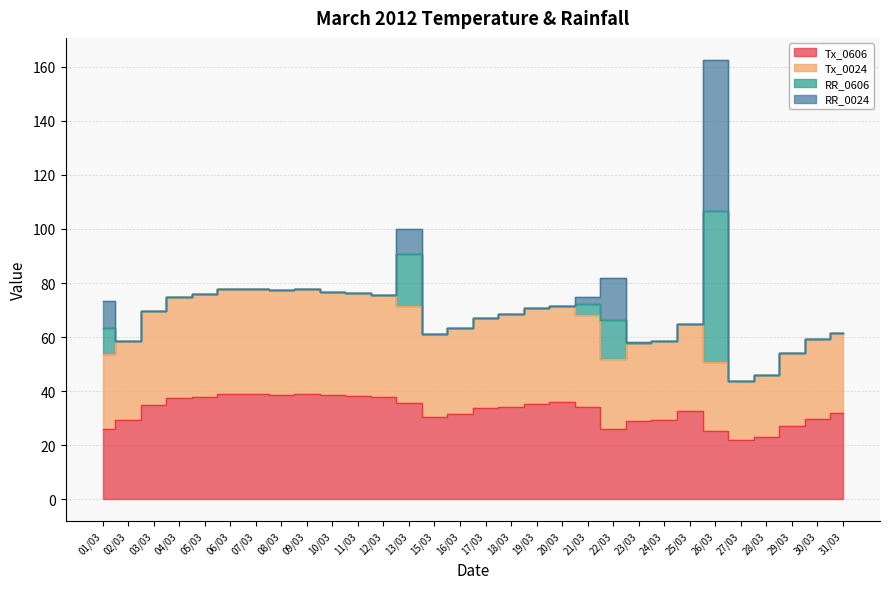

Is the value of Tx_0606 at 08/03 greater than the value of Tx_0024 at 05/03?

No